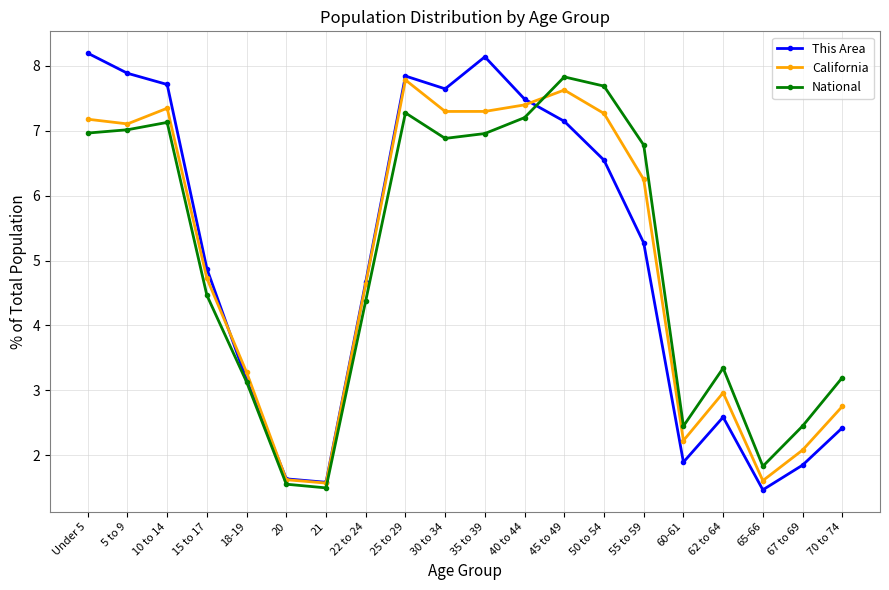

What is the minimum value shown in the chart?

1.5